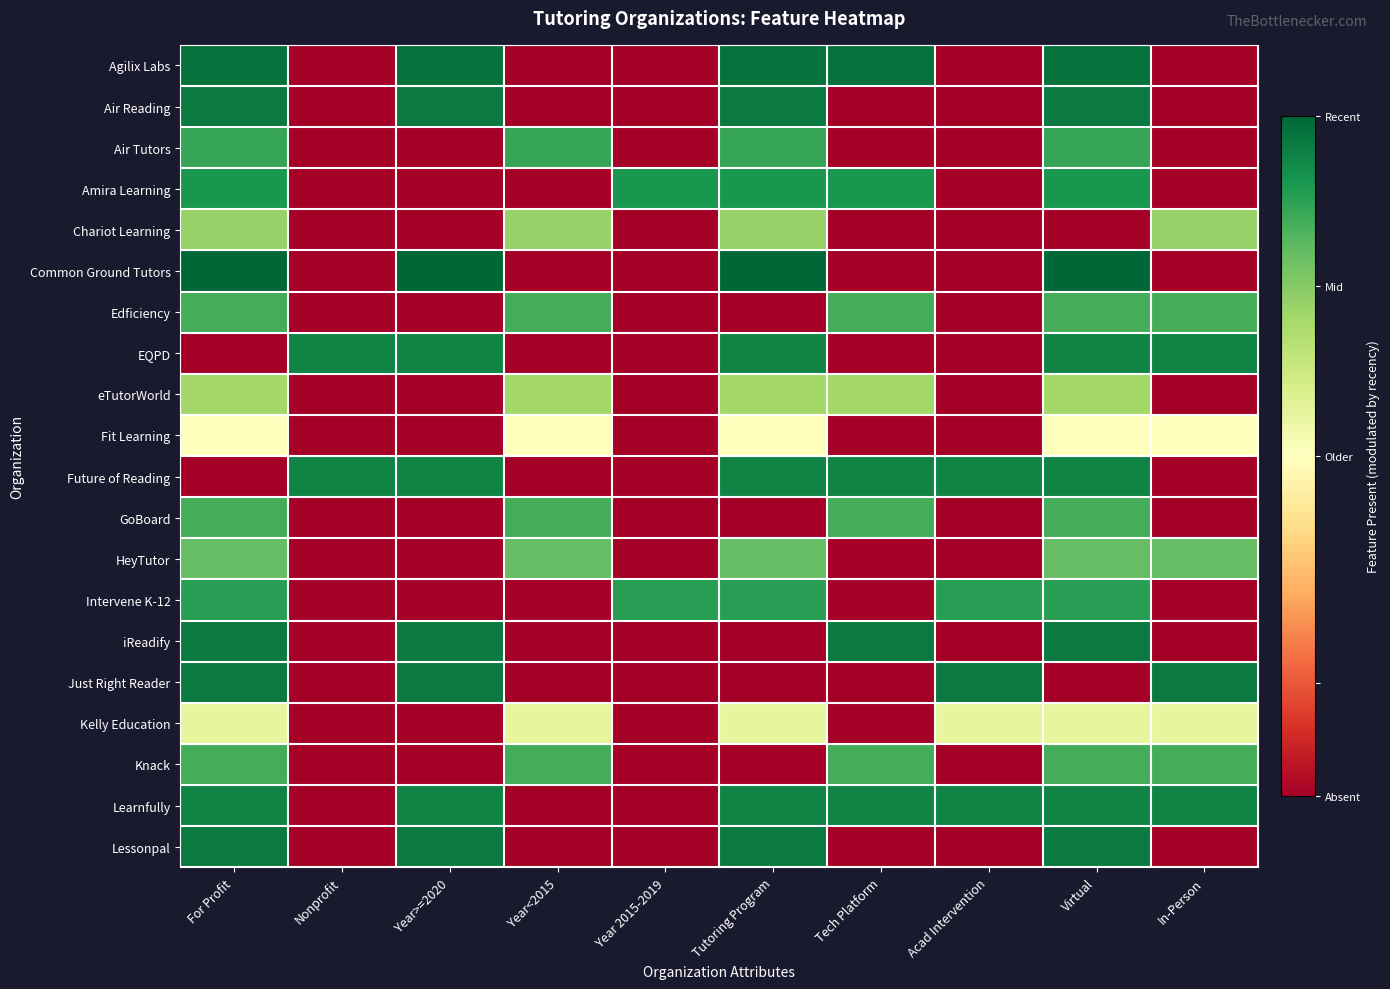

Which series has the largest total across all categories?

Learnfully